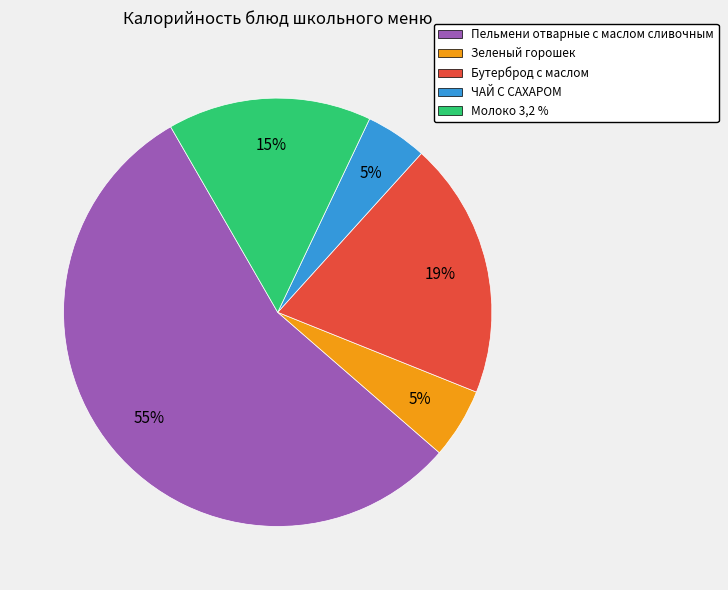

To the nearest percent, what is the combined percentage of Пельмени отварные с маслом сливочным and Молоко 3,2 %?

71%